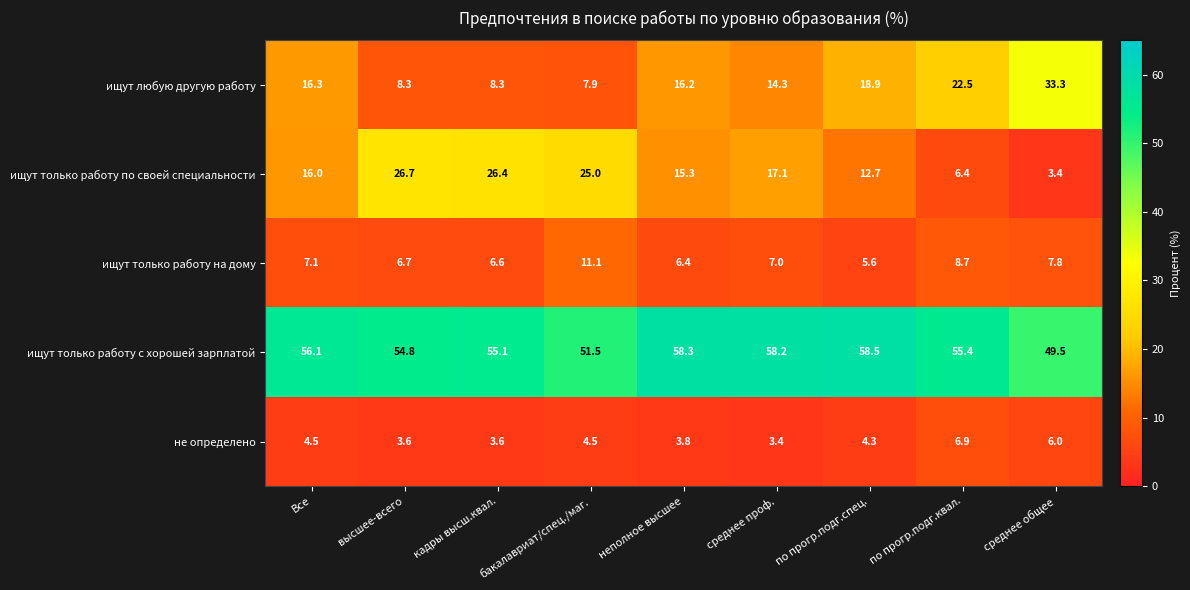

The ищут только работу с хорошей зарплатой series shows 16.8 at по прогр.подг.квал.. True or false?

False